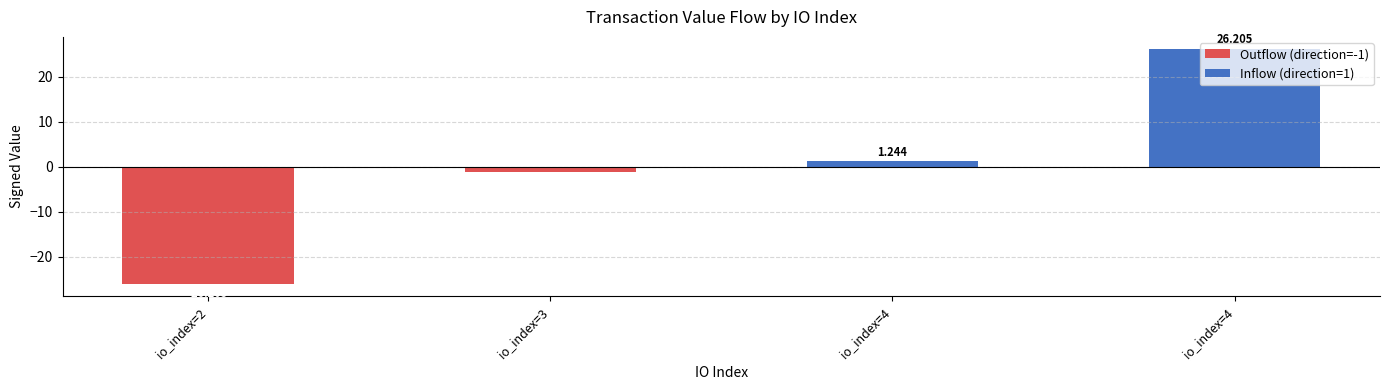

How many data points does each series have?

4